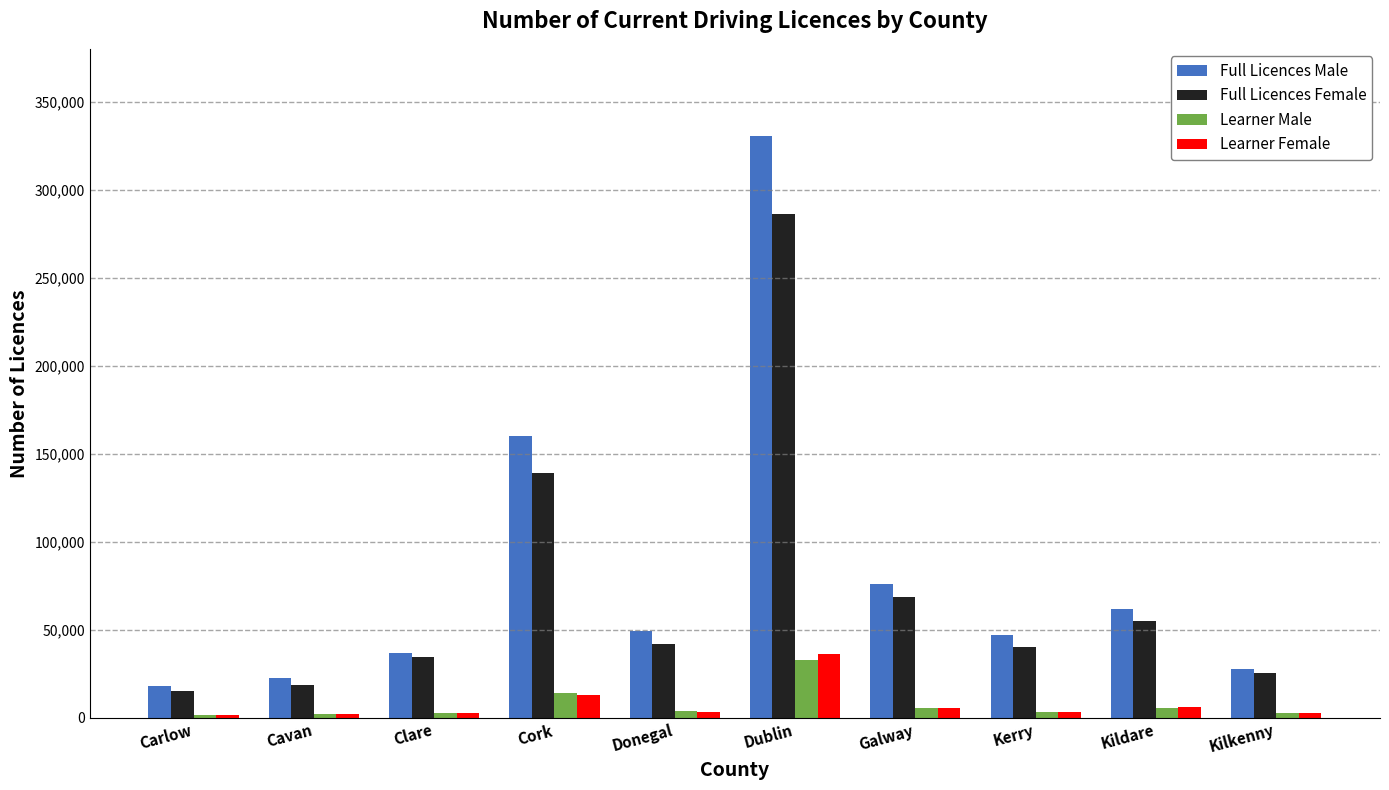

What is the maximum value shown in the chart?

330506